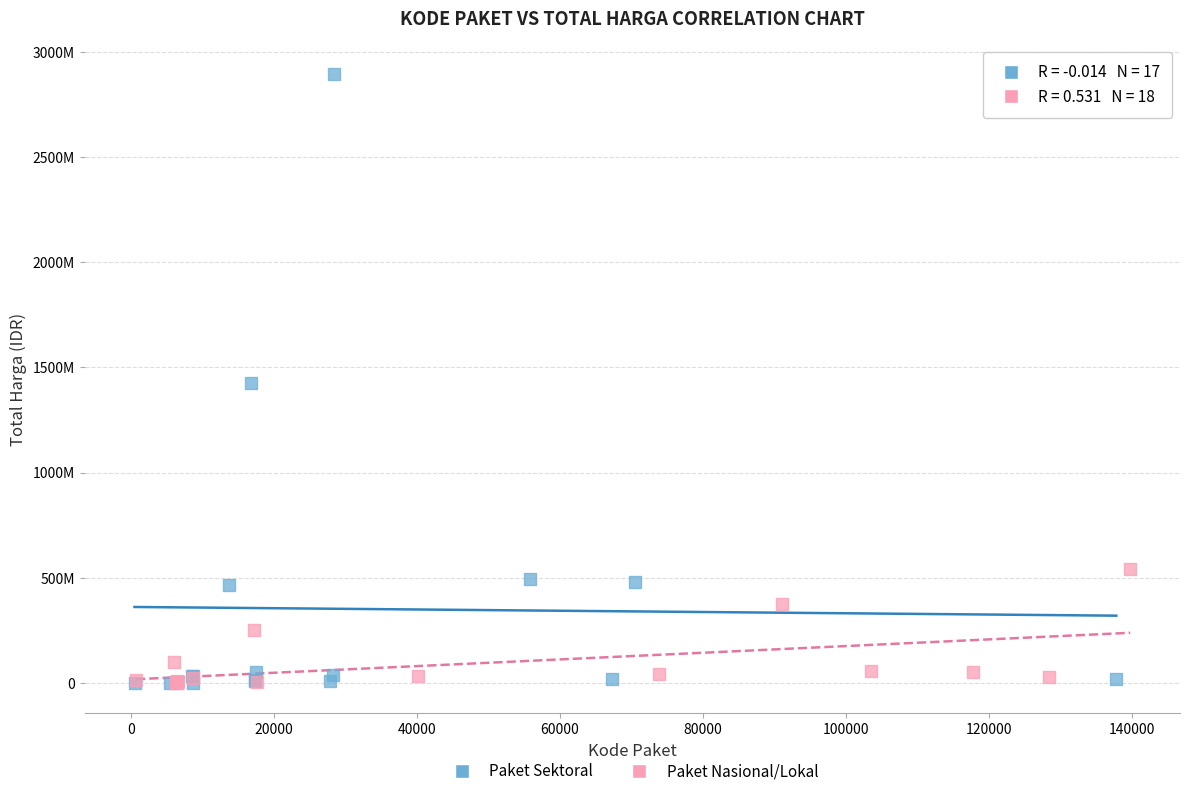

Which series contains the highest Y value?

Paket Sektoral